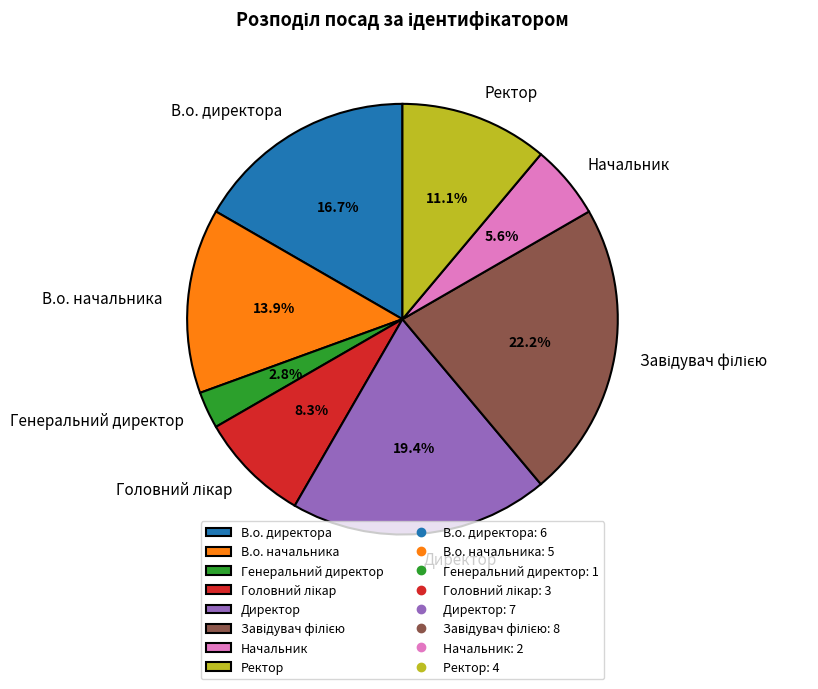

How many slices are in this pie chart?

8